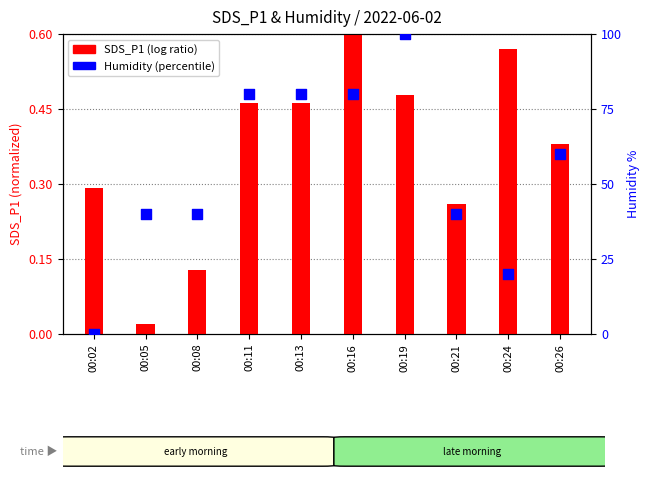

Which series has the largest total across all categories?

Humidity (percentile)